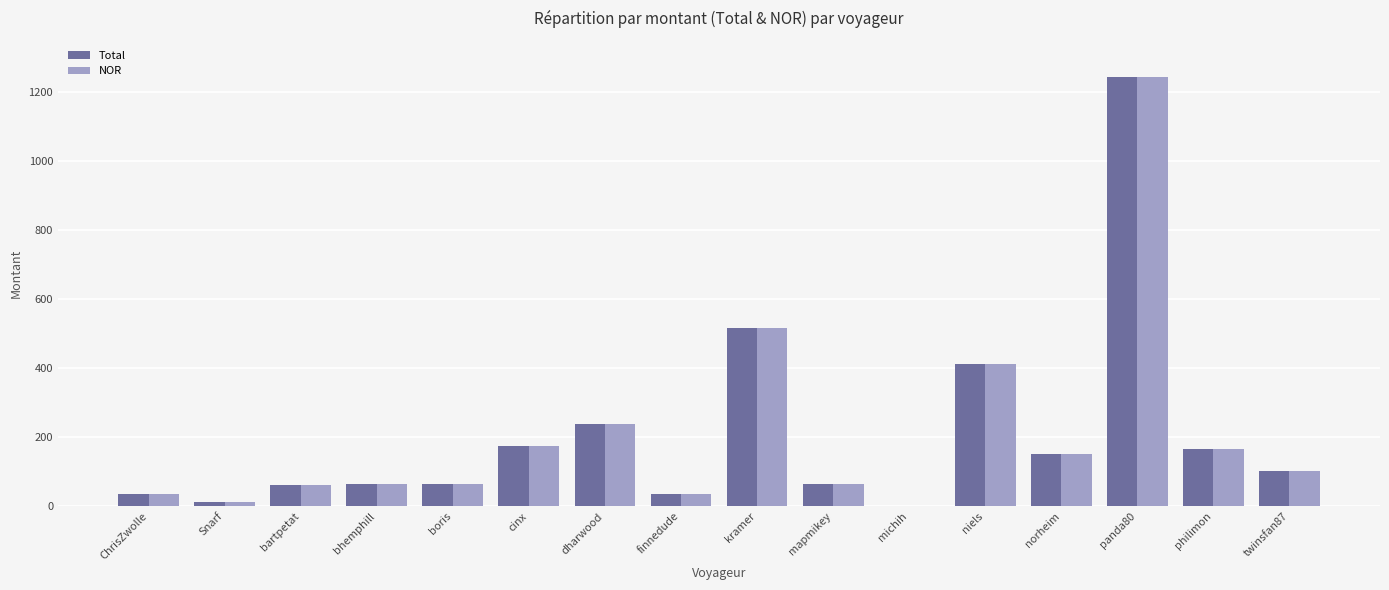

What is the maximum value shown in the chart?

1243.8